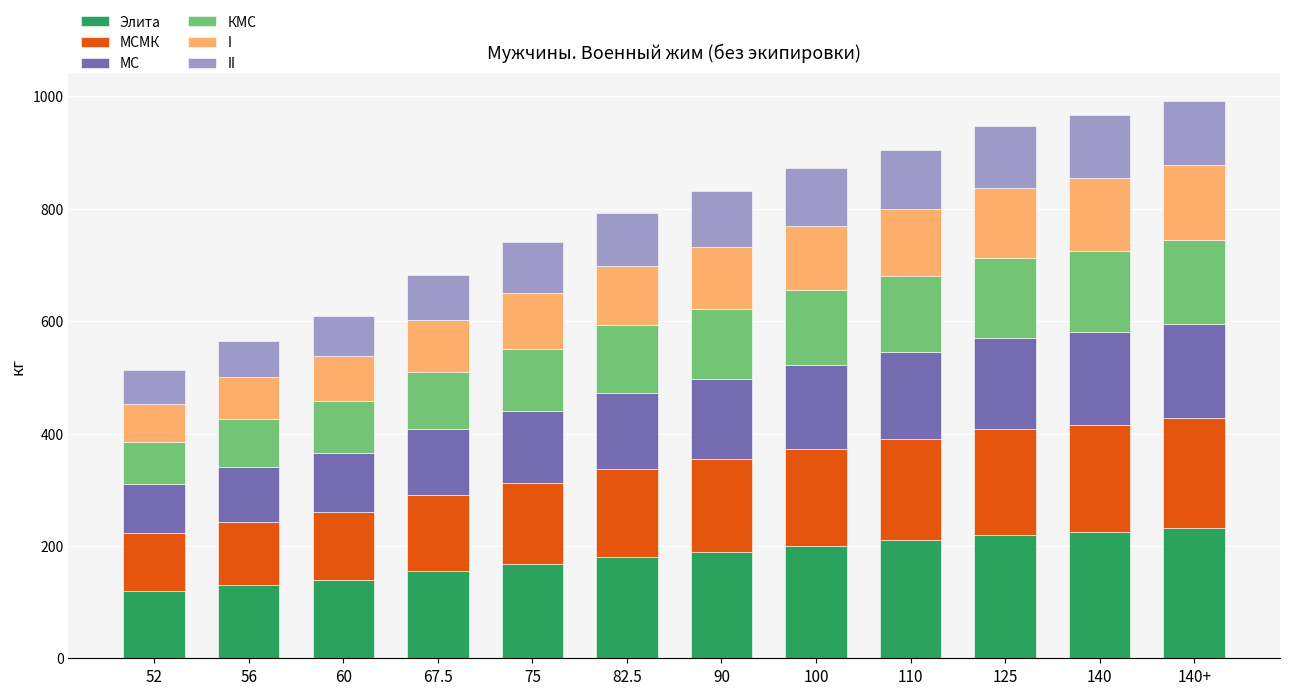

What is the lowest value of the Элита series?

120.0